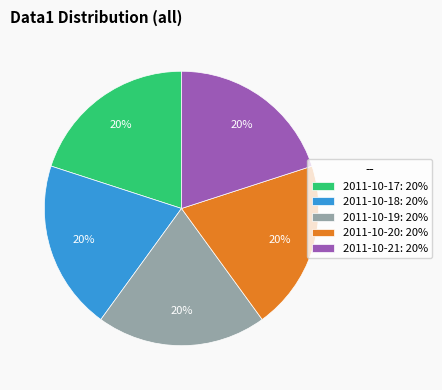

What percentage is the 2011-10-18: 20% slice, to the nearest percent?

20%